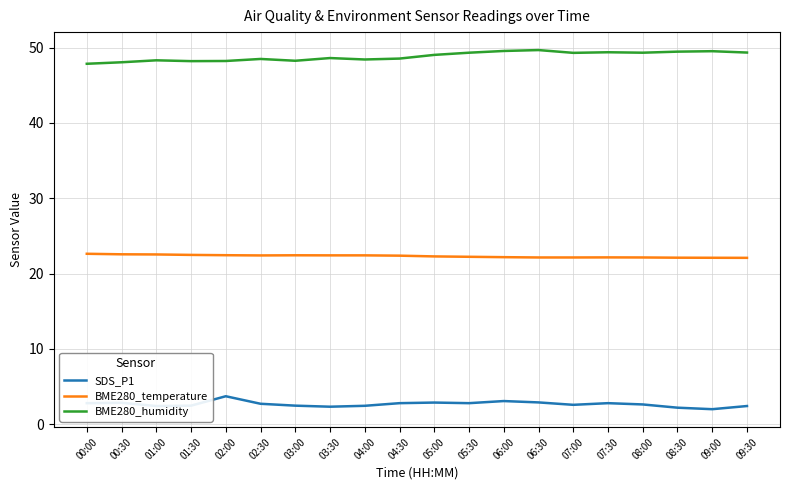

Which series has the largest total across all categories?

BME280_humidity